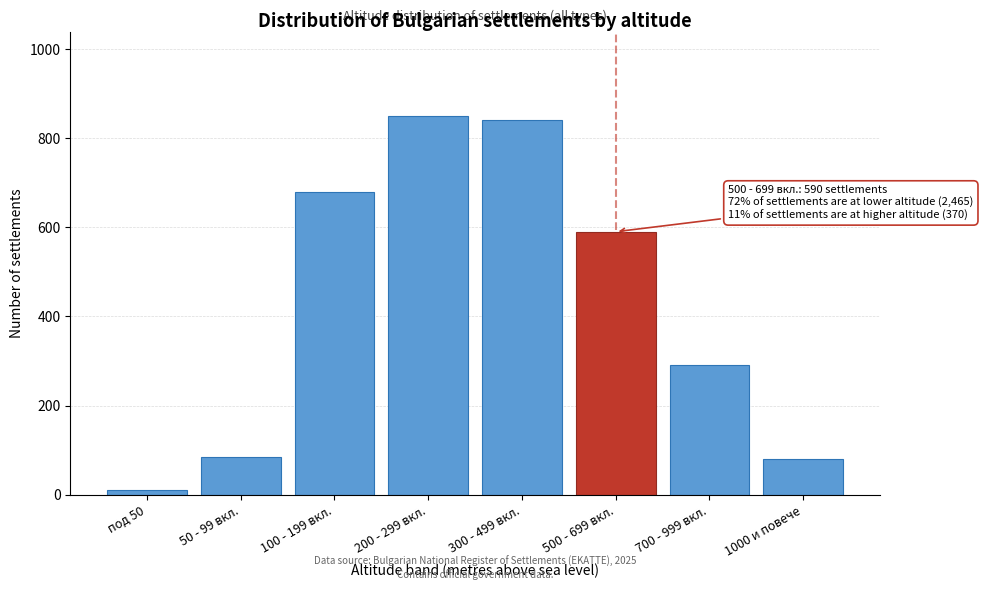

Reading left to right, what are all the values shown in this chart?

под 50=10	50 - 99 вкл.=85	100 - 199 вкл.=680	200 - 299 вкл.=850	300 - 499 вкл.=840	500 - 699 вкл.=590	700 - 999 вкл.=290	1000 и повече=80